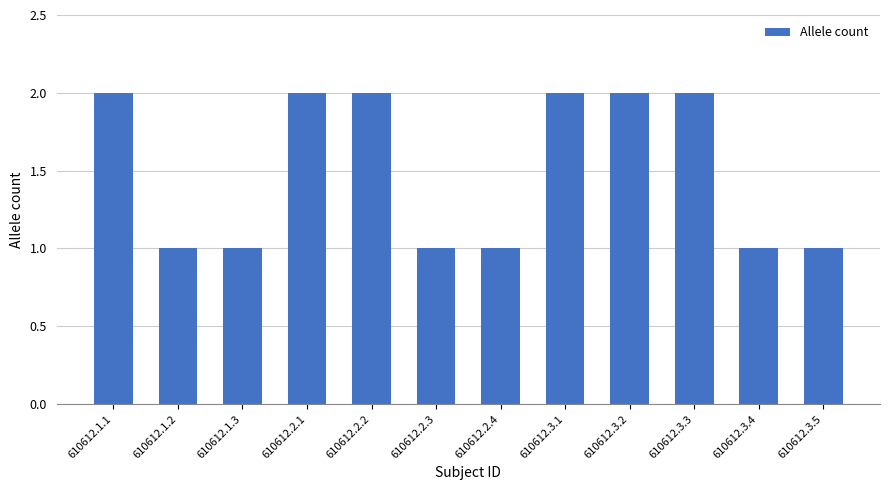

Approximately how many times larger is the value at 610612.3.4 compared to 610612.1.2?

1.0